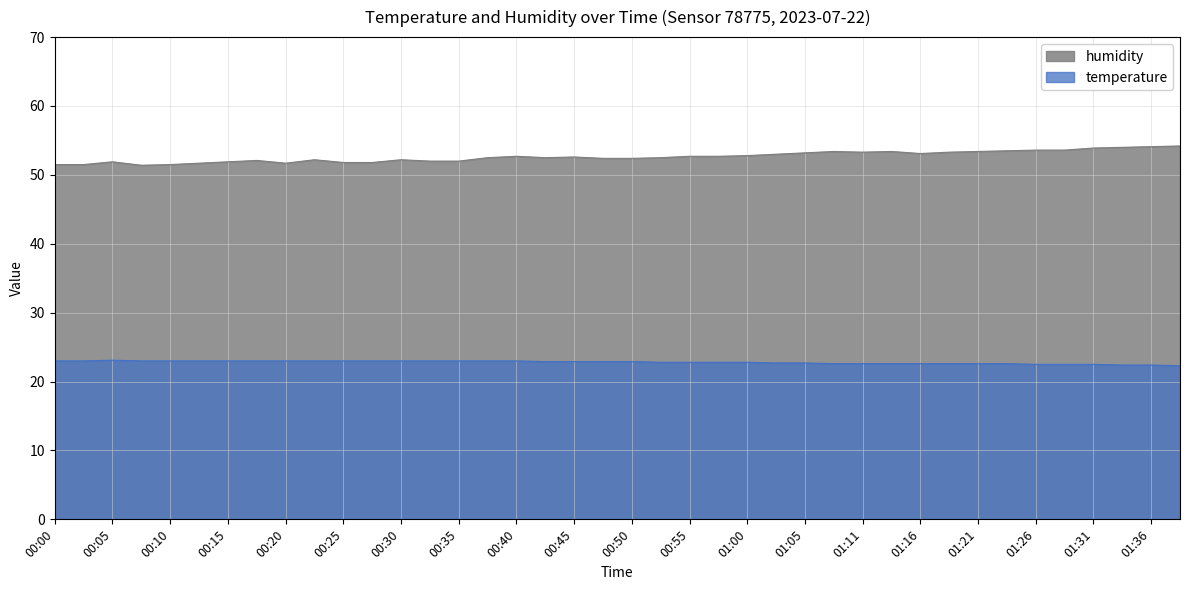

List the series in order of their peak value, highest first.

humidity, temperature